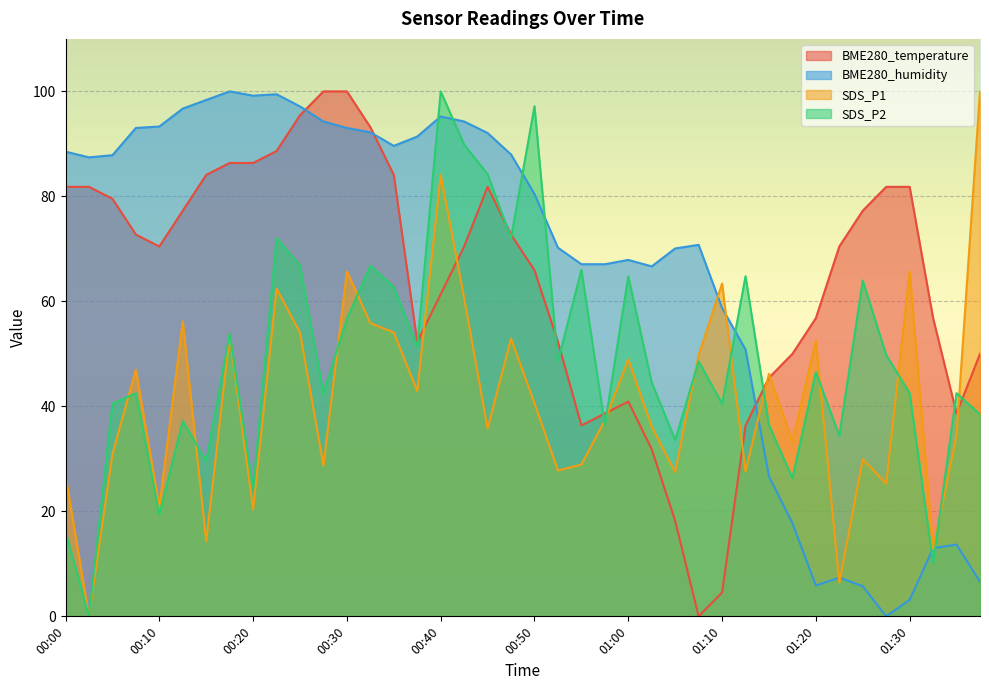

Reading left to right, transcribe all the data shown in this chart.

BME280_temperature: 81.8	81.8	79.5	72.7	70.5	77.3	84.1	86.4	86.4	88.6	95.5	100.0	100.0	93.2	84.1	52.3	61.4	70.5	81.8	72.7	65.9	52.3	36.4	38.6	40.9	31.8	18.2	0.0	4.5	36.4	45.5	50.0	56.8	70.5	77.3	81.8	81.8	56.8	38.6	50.0
BME280_humidity: 88.5	87.4	87.8	93.0	93.3	96.7	98.4	100.0	99.2	99.5	97.1	94.3	93.0	92.2	89.6	91.4	95.2	94.3	92.1	88.0	80.5	70.2	67.1	67.1	67.9	66.7	70.1	70.8	58.7	50.8	26.6	17.8	5.9	7.4	5.7	0.0	3.1	13.0	13.7	6.6
SDS_P1: 26.8	0.0	30.9	47.0	20.9	56.2	14.3	53.5	20.4	62.4	54.1	28.7	65.7	55.8	54.1	42.9	84.1	60.6	35.8	52.9	40.6	27.8	28.9	37.3	48.9	36.1	27.5	49.7	63.4	27.6	46.2	33.3	52.6	6.4	29.9	25.3	65.7	12.8	34.5	100.0
SDS_P2: 16.2	0.0	40.5	42.5	19.4	37.2	29.6	53.8	24.3	72.1	66.8	42.5	56.7	66.8	62.8	51.4	100.0	89.9	84.2	72.1	97.2	48.6	66.0	36.4	64.8	44.5	33.6	48.6	40.5	64.8	36.4	26.3	46.6	34.4	64.0	49.8	42.5	10.1	42.5	38.5